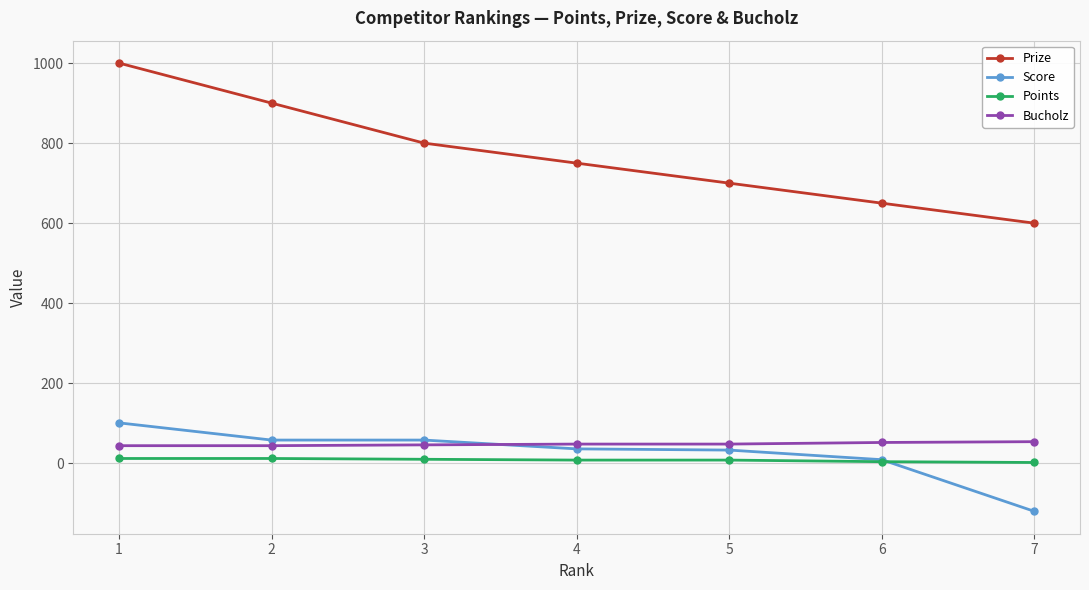

What is the sum of all Points values?

56